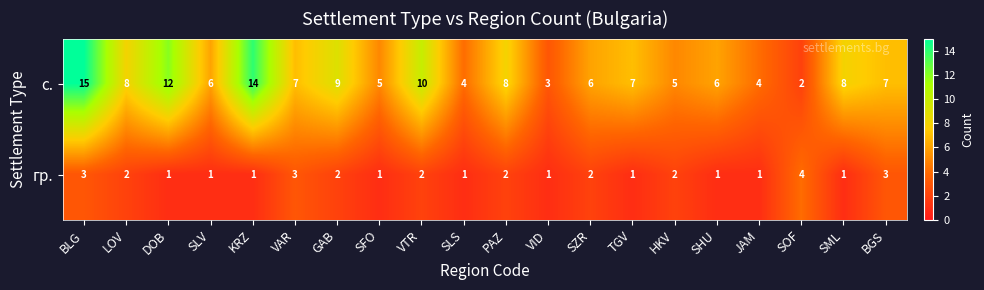

How many series are shown in this chart?

2